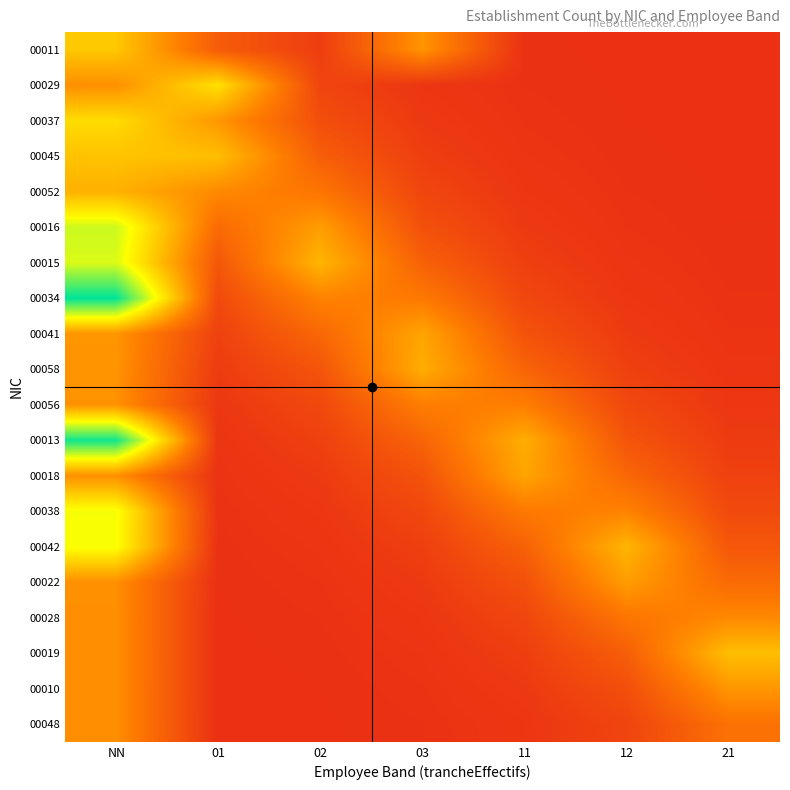

Reading left to right, extract all data points from this chart.

00011: NN=3.5	01=1.5	02=0.8	03=2.6	11=0.5	12=0.5	21=0.5
00029: NN=2.5	01=3.9	02=1.0	03=0.6	11=0.5	12=0.5	21=0.5
00037: NN=3.8	01=2.6	02=1.2	03=0.7	11=0.6	12=0.5	21=0.5
00045: NN=3.4	01=3.3	02=1.5	03=0.8	11=0.6	12=0.5	21=0.5
00052: NN=3.1	01=2.4	02=2.0	03=1.0	11=0.7	12=0.5	21=0.5
00016: NN=4.9	01=1.8	02=2.8	03=1.2	11=0.7	12=0.6	21=0.5
00015: NN=4.8	01=1.4	02=3.2	03=1.6	11=0.8	12=0.6	21=0.5
00034: NN=6.7	01=1.1	02=2.3	03=2.1	11=1.0	12=0.7	21=0.6
00041: NN=2.6	01=0.9	02=1.7	03=2.9	11=1.3	12=0.7	21=0.6
00058: NN=2.6	01=0.8	02=1.3	03=3.0	11=1.6	12=0.9	21=0.6
00056: NN=2.6	01=0.7	02=1.0	03=2.2	11=2.2	12=1.0	21=0.7
00013: NN=6.5	01=0.6	02=0.9	03=1.6	11=3.0	12=1.3	21=0.8
00018: NN=2.5	01=0.6	02=0.7	03=1.3	11=2.9	12=1.7	21=0.9
00038: NN=4.5	01=0.6	02=0.7	03=1.0	11=2.1	12=2.3	21=1.1
00042: NN=4.5	01=0.5	02=0.6	03=0.8	11=1.6	12=3.2	21=1.4
00022: NN=2.5	01=0.5	02=0.6	03=0.7	11=1.2	12=2.8	21=1.8
00028: NN=2.5	01=0.5	02=0.5	03=0.7	11=1.0	12=2.0	21=2.4
00019: NN=2.5	01=0.5	02=0.5	03=0.6	11=0.8	12=1.5	21=3.3
00010: NN=2.5	01=0.5	02=0.5	03=0.6	11=0.7	12=1.2	21=2.6
00048: NN=2.5	01=0.5	02=0.5	03=0.5	11=0.6	12=1.0	21=1.9